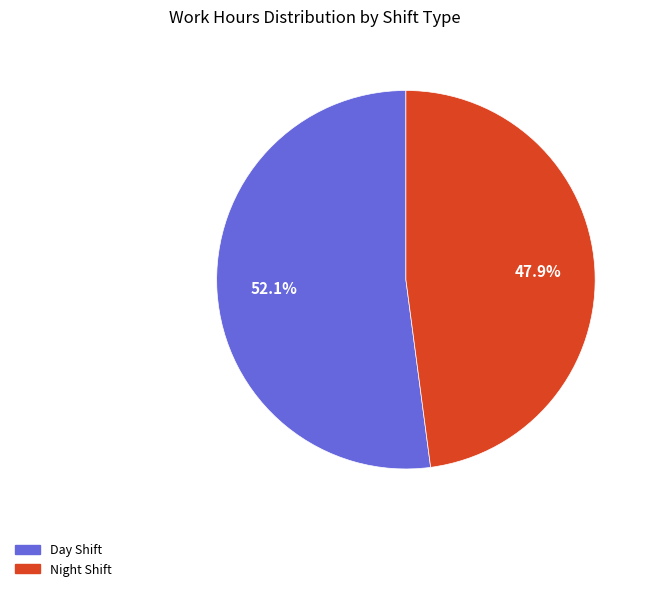

Is there any slice that represents more than half of the pie?

Yes